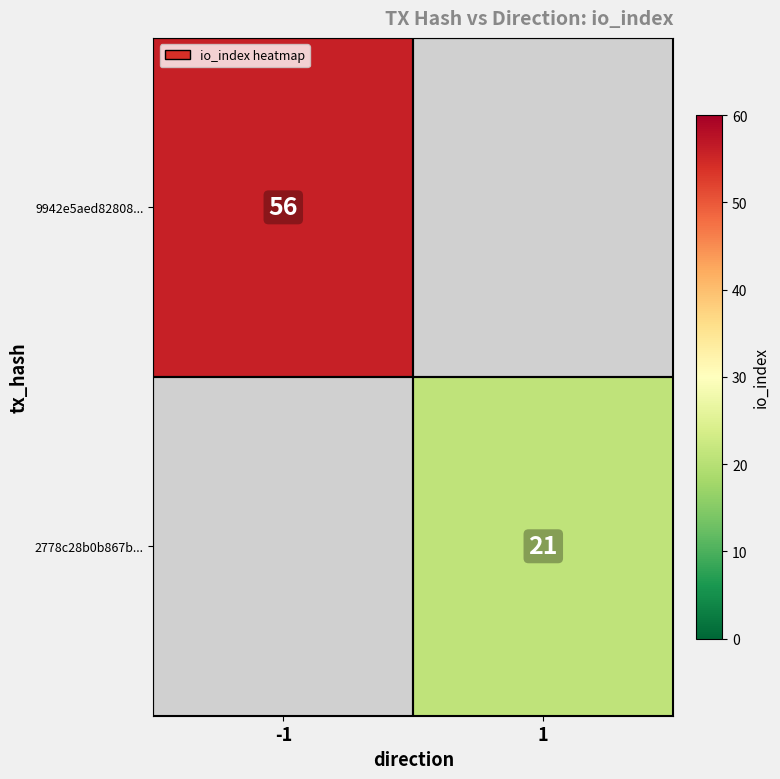

The 9942e5aed82808... series shows 56 at -1. True or false?

True